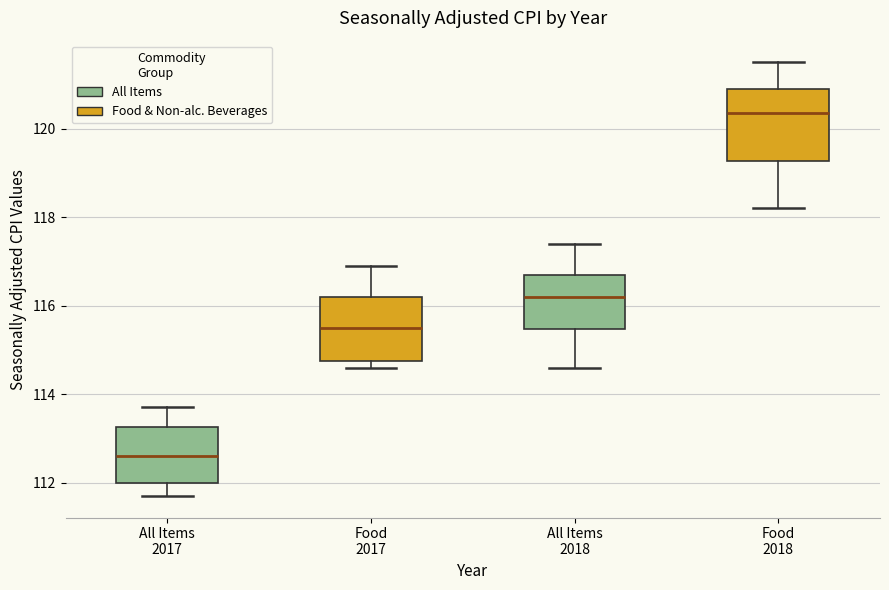

Which box has the lowest median line?

All Items 2017